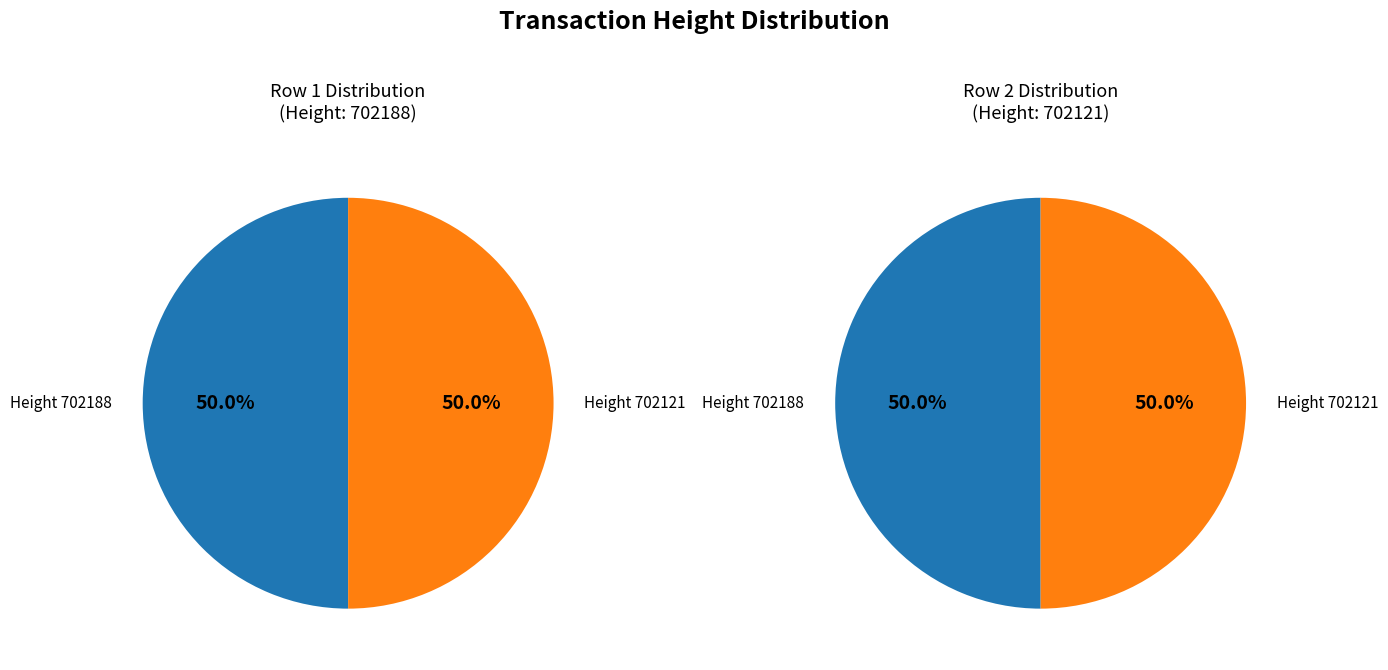

To the nearest percent, what portion does 702188 represent?

50%